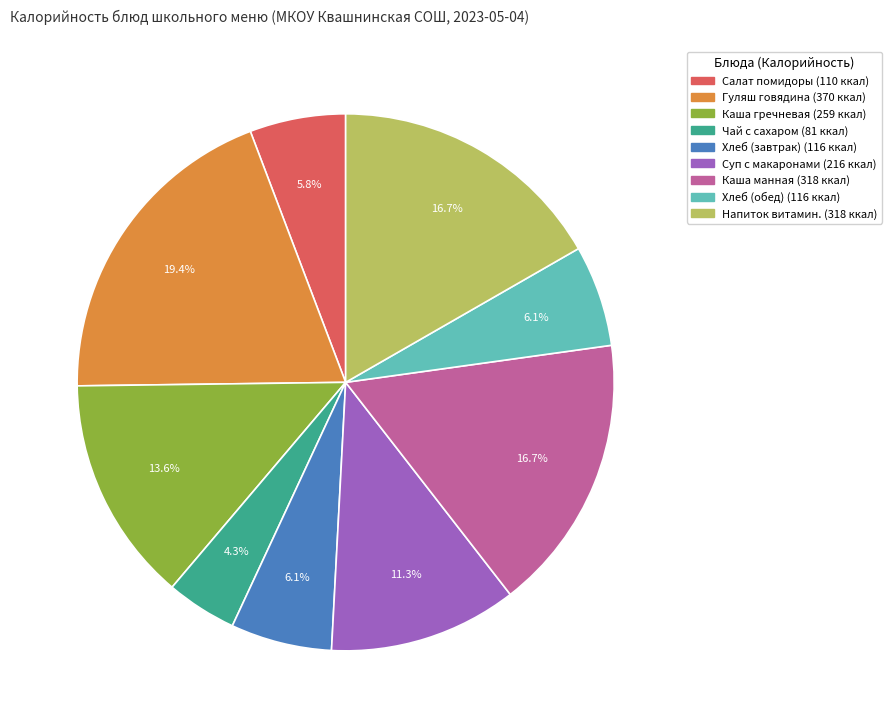

To the nearest percent, what is the difference between the largest and smallest slice percentages?

15%